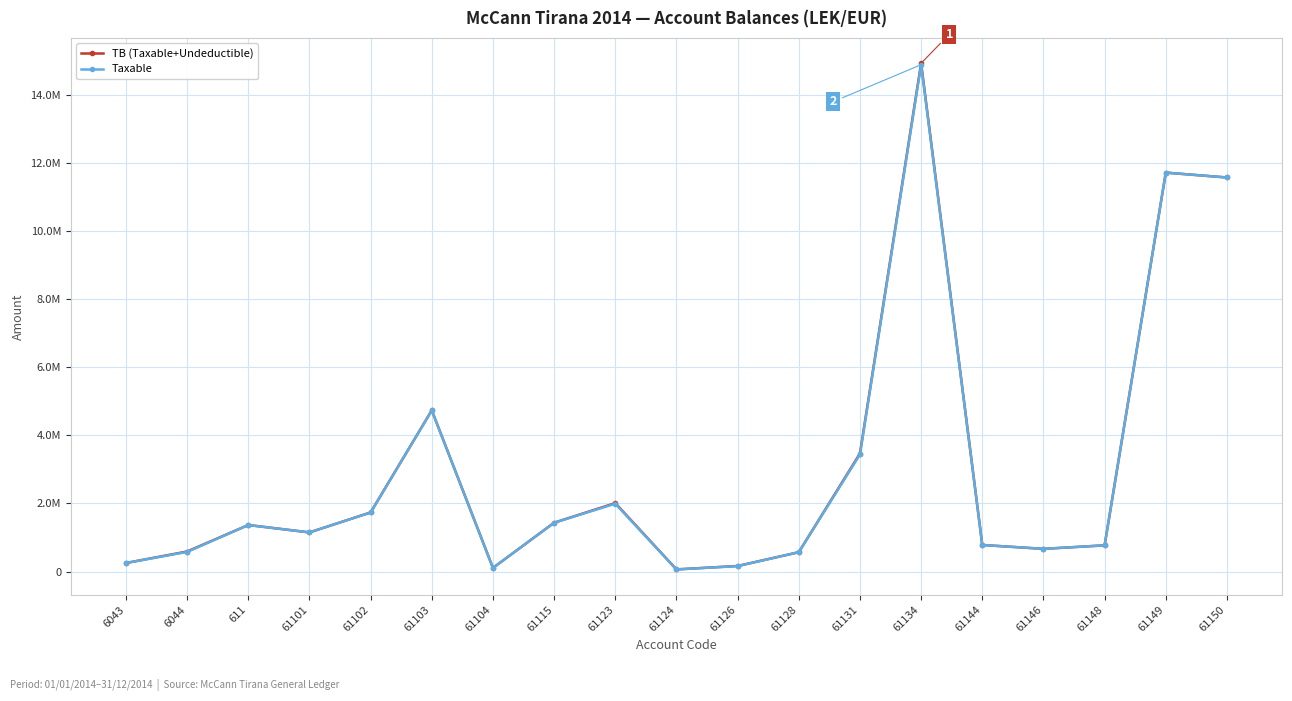

Which label corresponds to the largest value in the chart?

61134